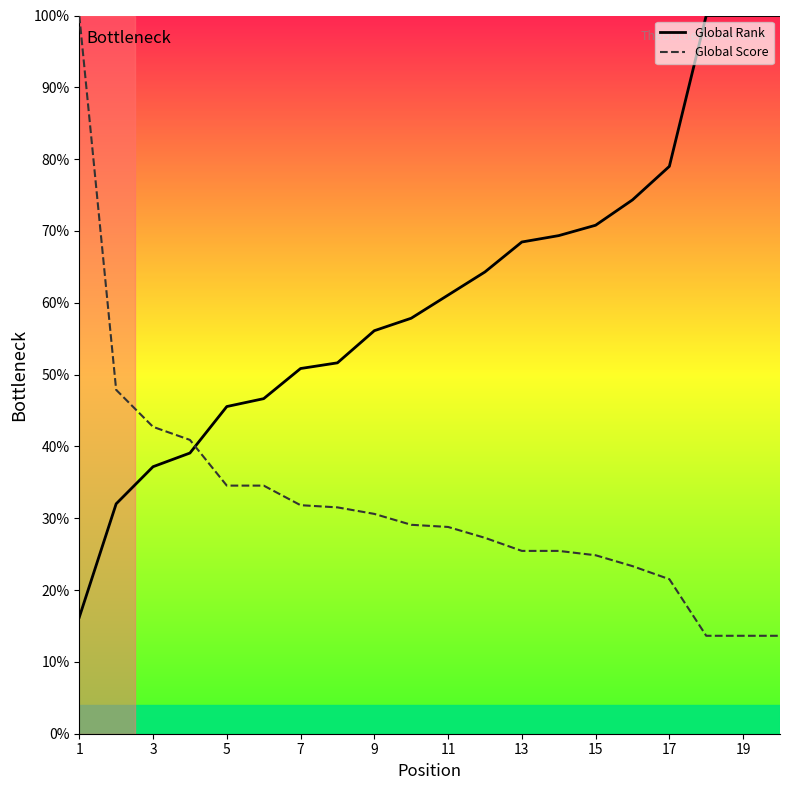

List the series in order of their overall mean, lowest first.

Global Score, Global Rank